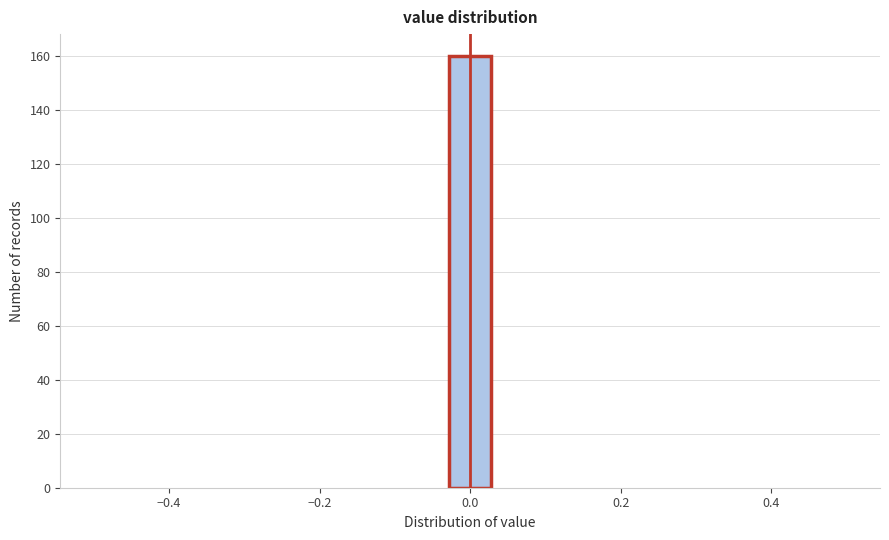

Read against the x-axis, roughly where is the centre of the tallest bar?

0.00